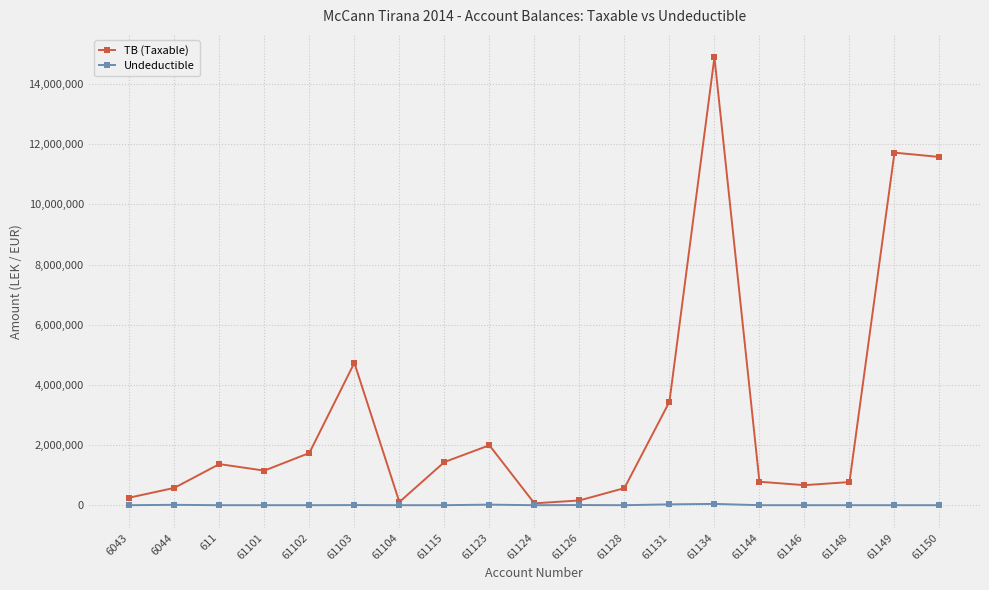

At which label does TB (Taxable) first exceed 1149043?

611